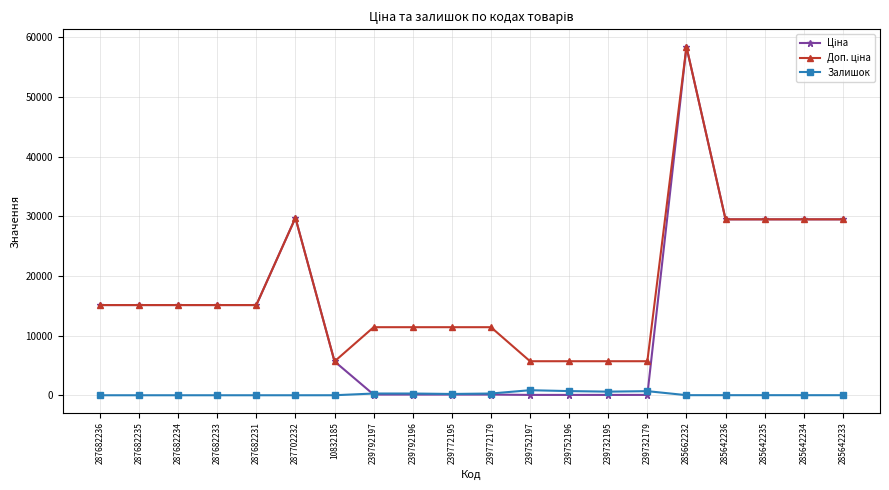

What is the value of the Залишок point at the 16th from the left?

14.0